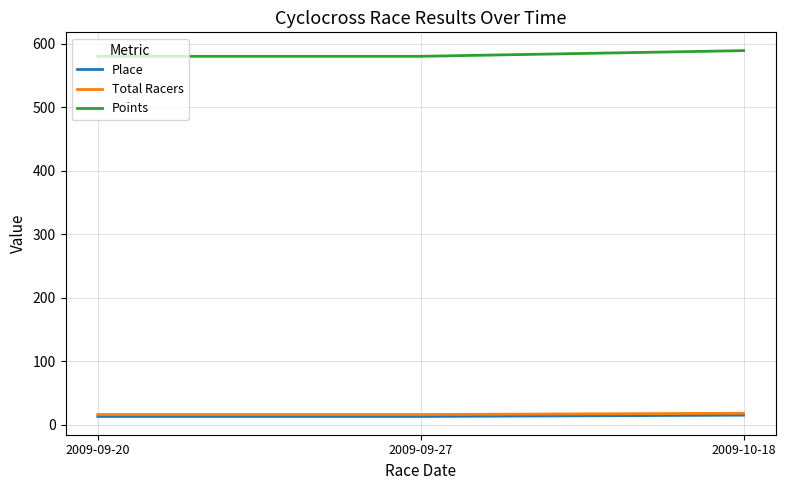

What is the lowest value of the Place series?

13.0